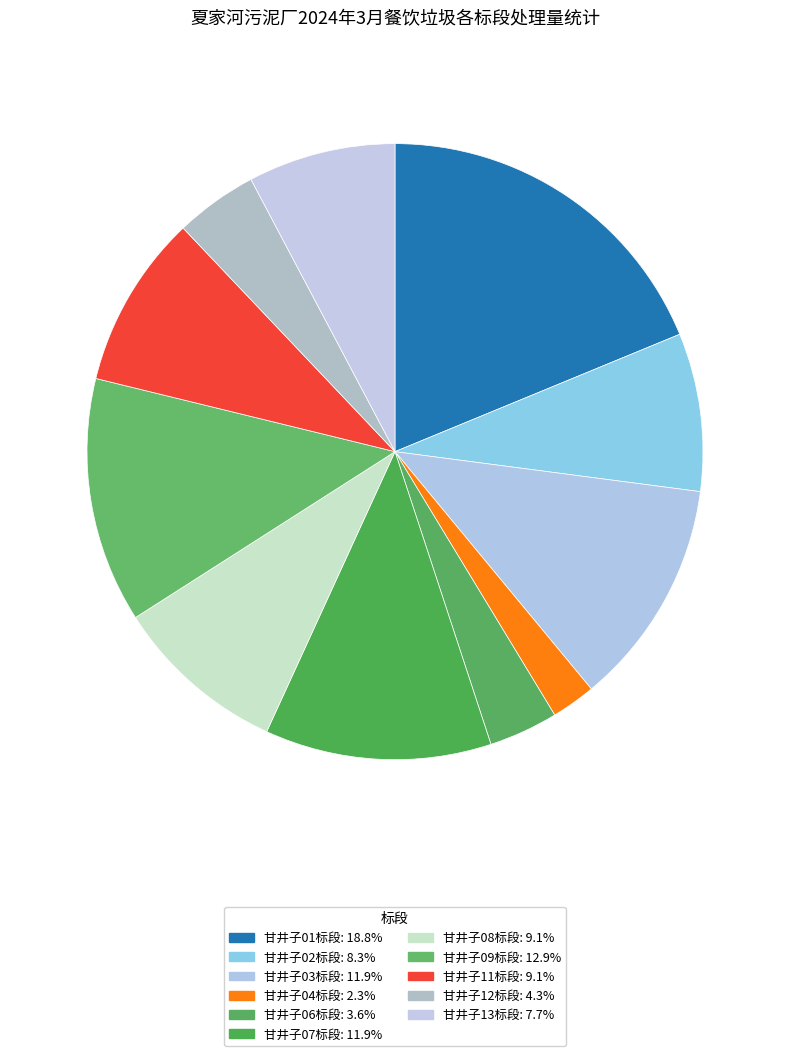

Does 甘井子12标段 represent more than half of the total?

No